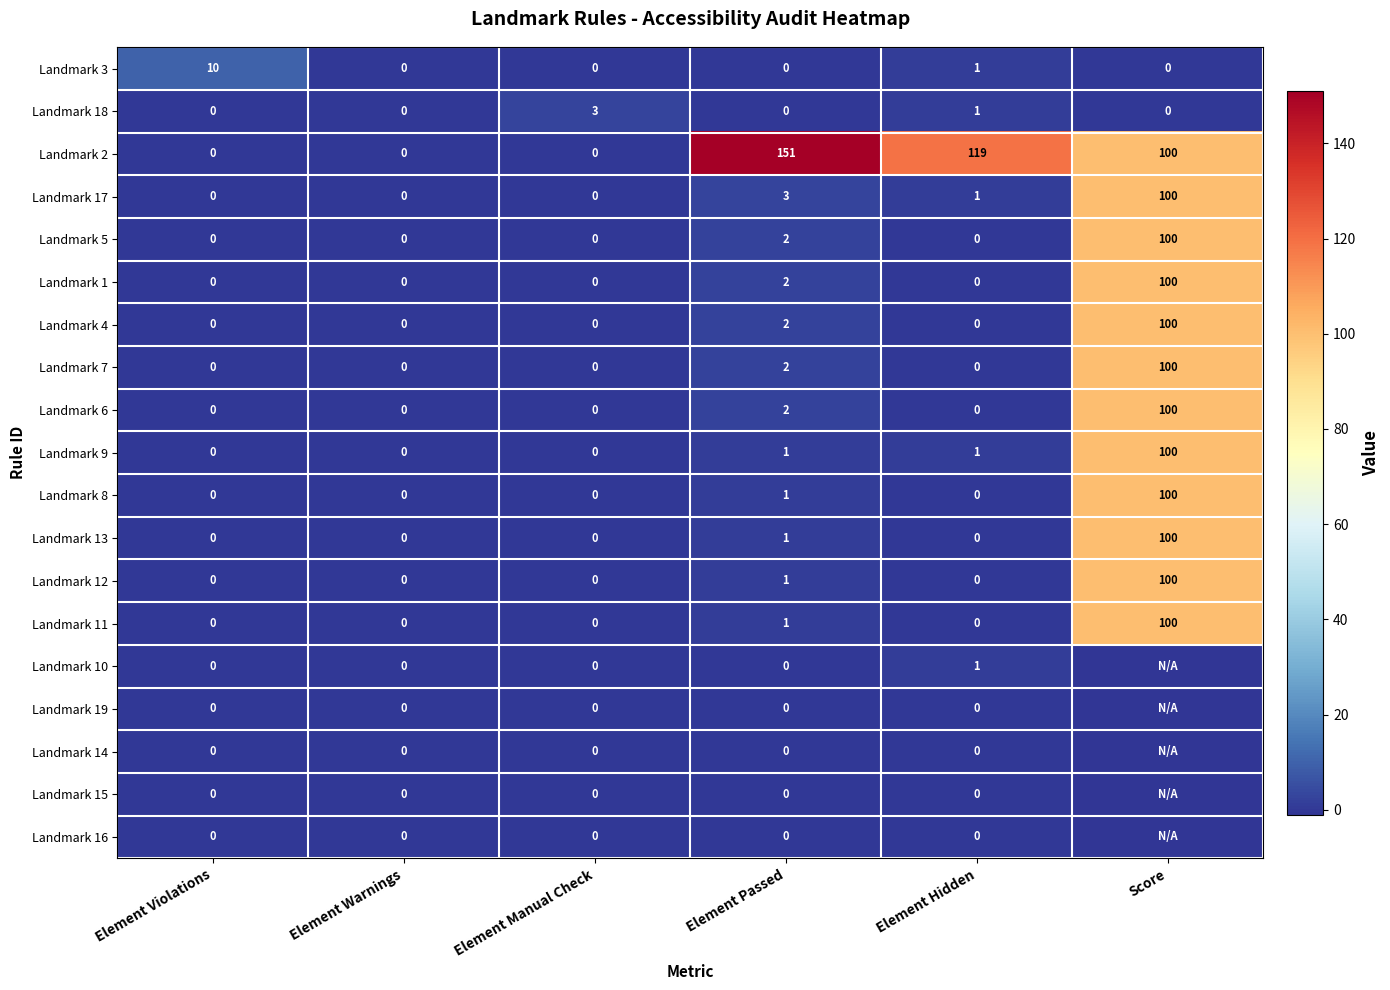

Which series changed the most between Element Warnings and Element Manual Check?

Landmark 18